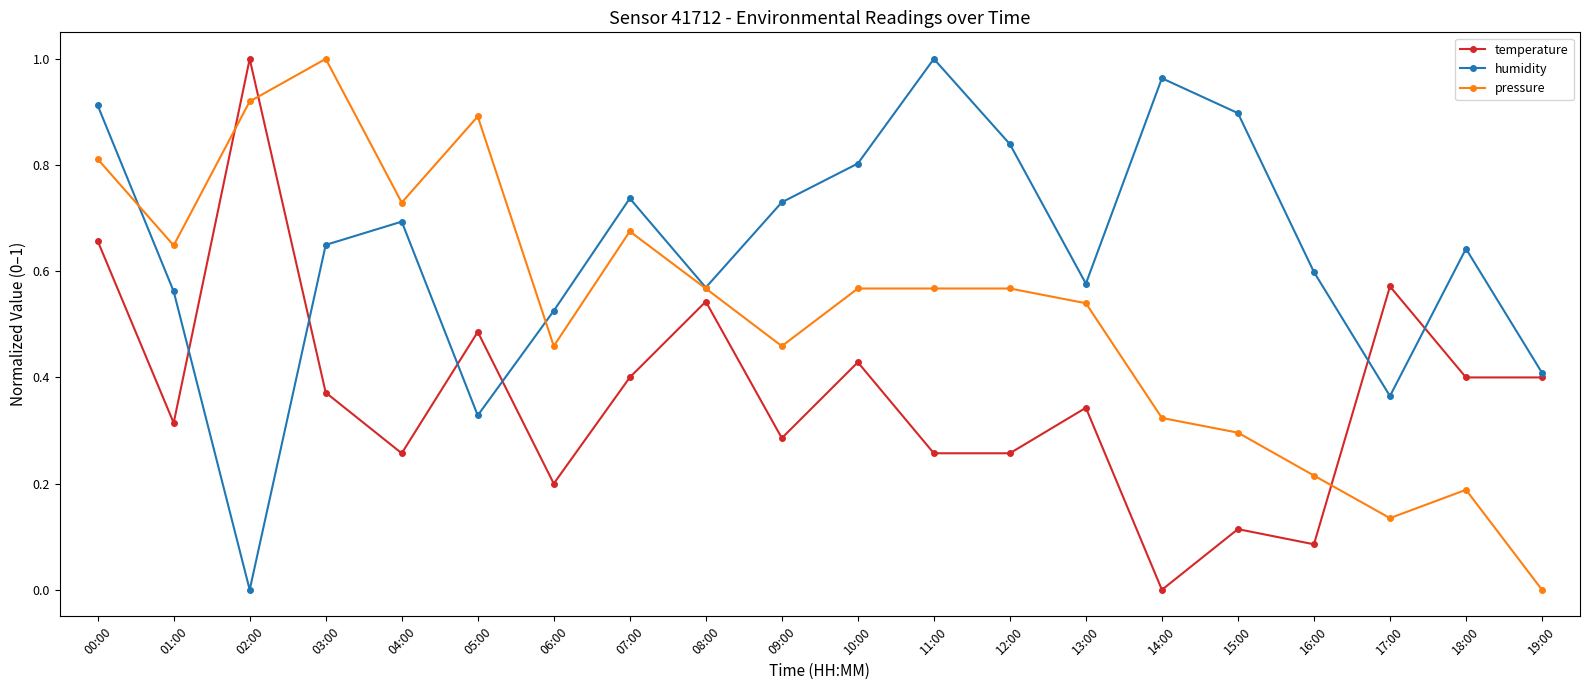

The humidity series shows 0.3 at 06:00. True or false?

False